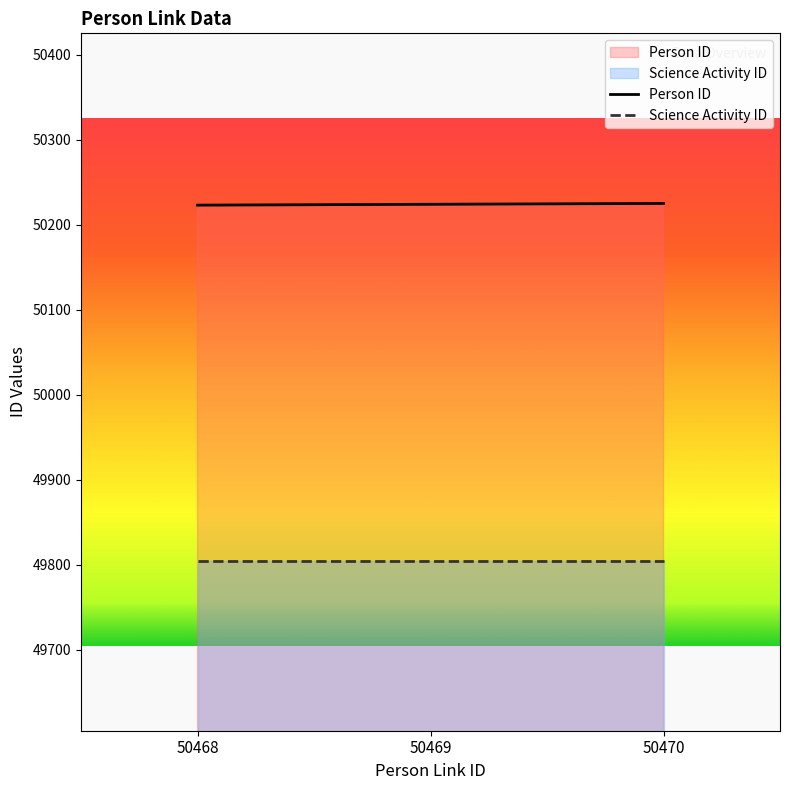

Which series has the widest spread of values?

Person ID